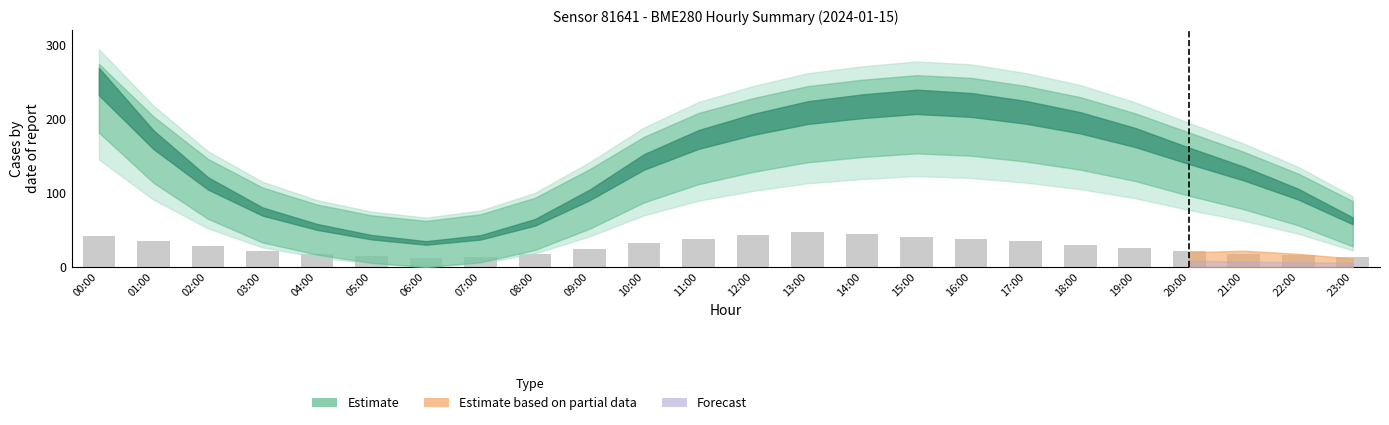

At which label does the data first exceed 28?

00:00